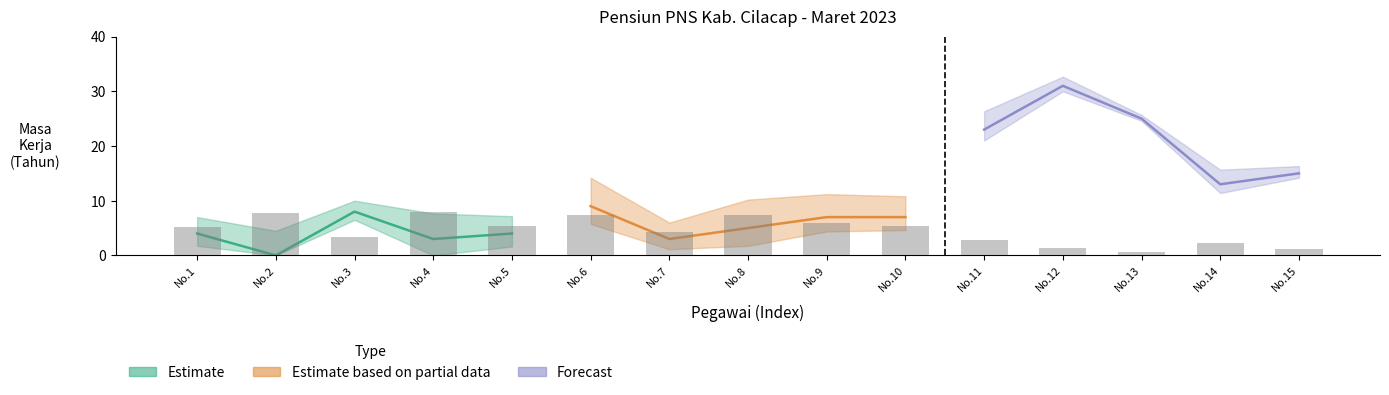

What is the average value?

4.6